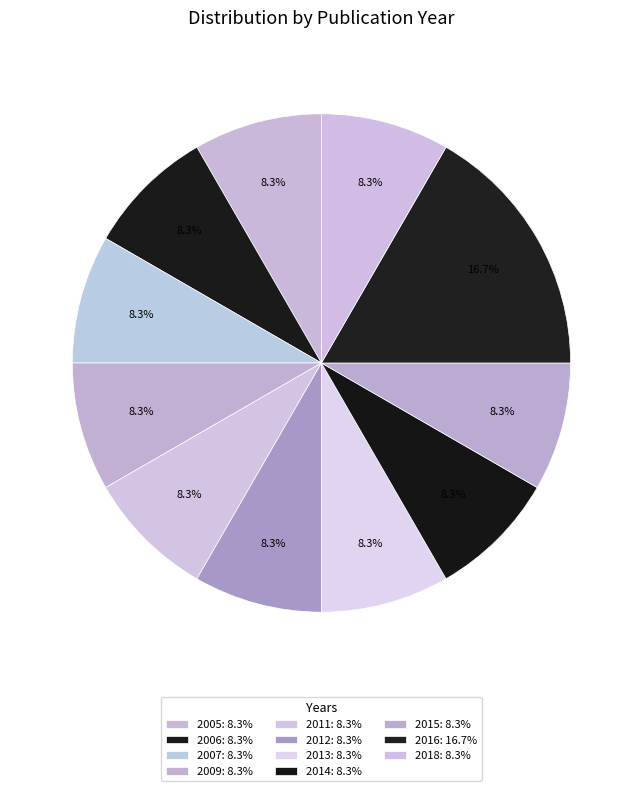

Is there a majority slice in this chart?

No